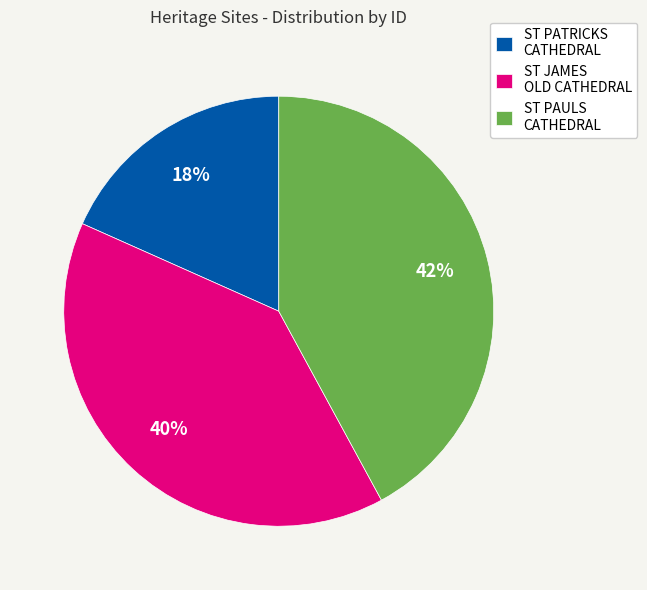

Do ST PATRICKS CATHEDRAL and ST JAMES OLD CATHEDRAL together represent more than half of the pie?

Yes